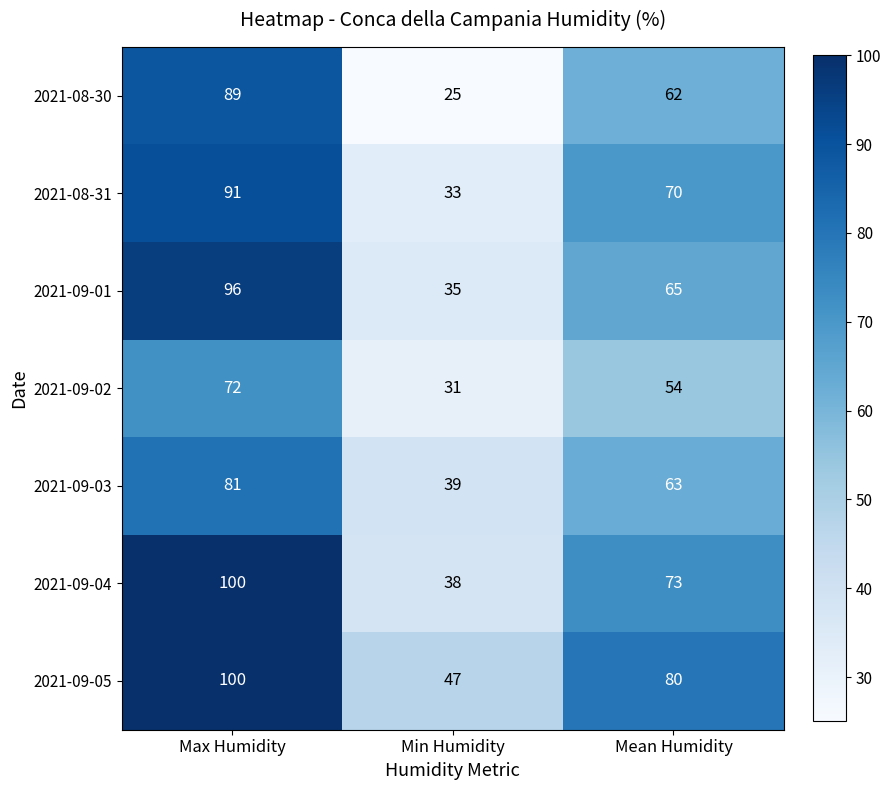

Reading left to right, extract all data points from this chart.

2021-08-30: Max Humidity=89	Min Humidity=25	Mean Humidity=62
2021-08-31: Max Humidity=91	Min Humidity=33	Mean Humidity=70
2021-09-01: Max Humidity=96	Min Humidity=35	Mean Humidity=65
2021-09-02: Max Humidity=72	Min Humidity=31	Mean Humidity=54
2021-09-03: Max Humidity=81	Min Humidity=39	Mean Humidity=63
2021-09-04: Max Humidity=100	Min Humidity=38	Mean Humidity=73
2021-09-05: Max Humidity=100	Min Humidity=47	Mean Humidity=80